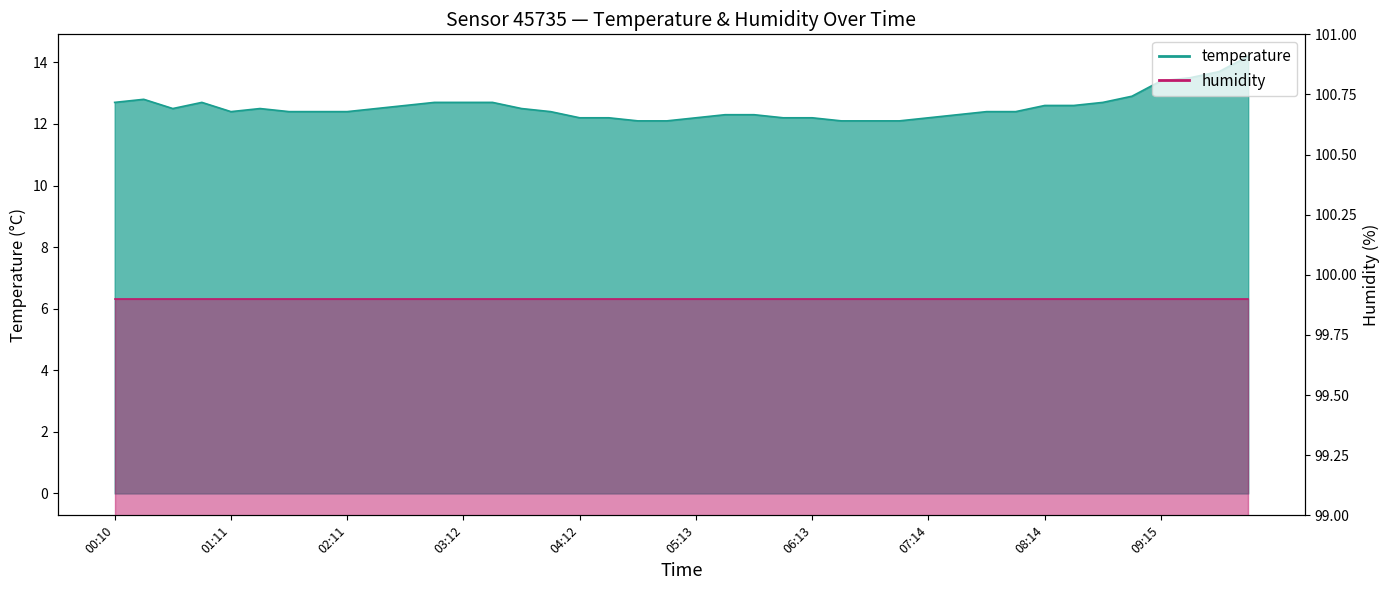

What is the sum of all values?

501.9